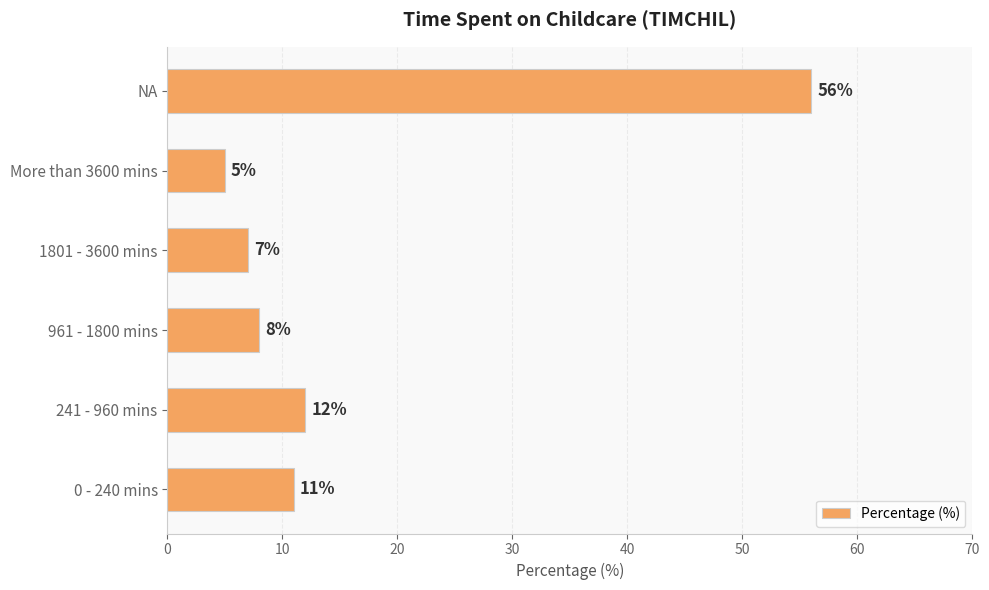

How many values are below 11?

3